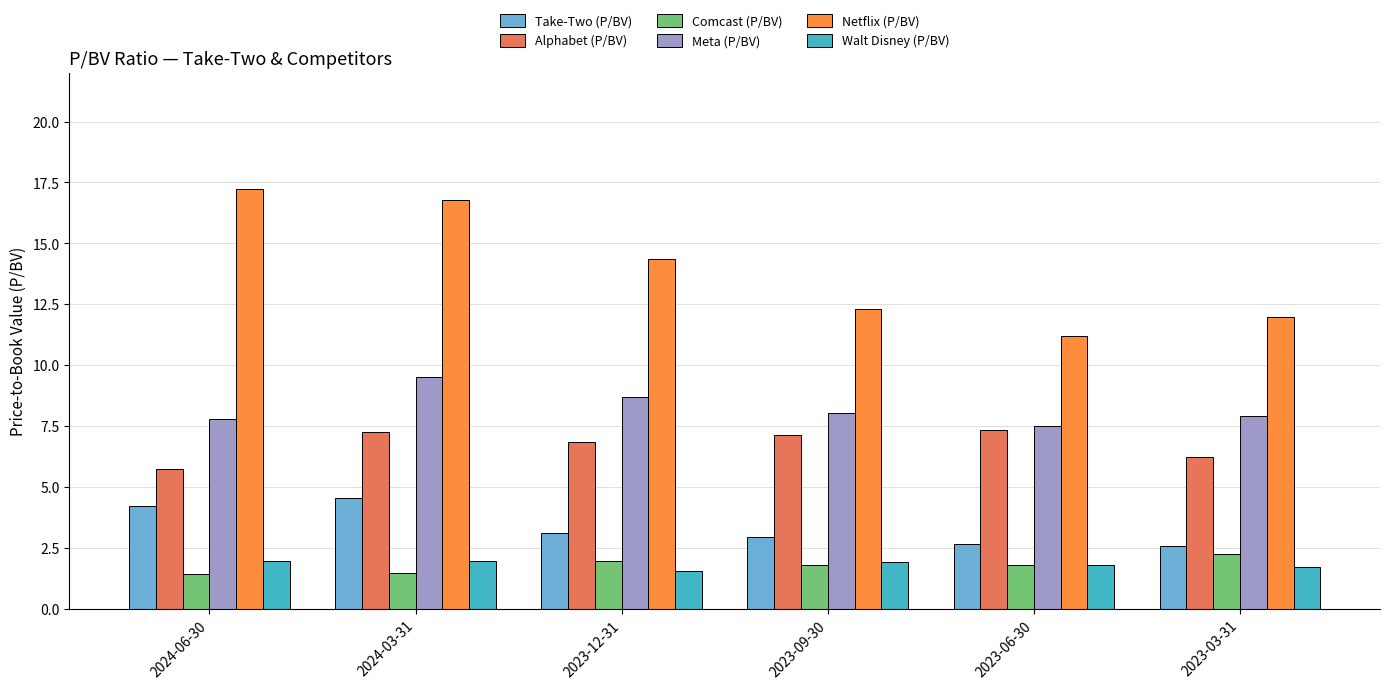

The Walt Disney (P/BV) series shows 1.9 at 2023-09-30. True or false?

True